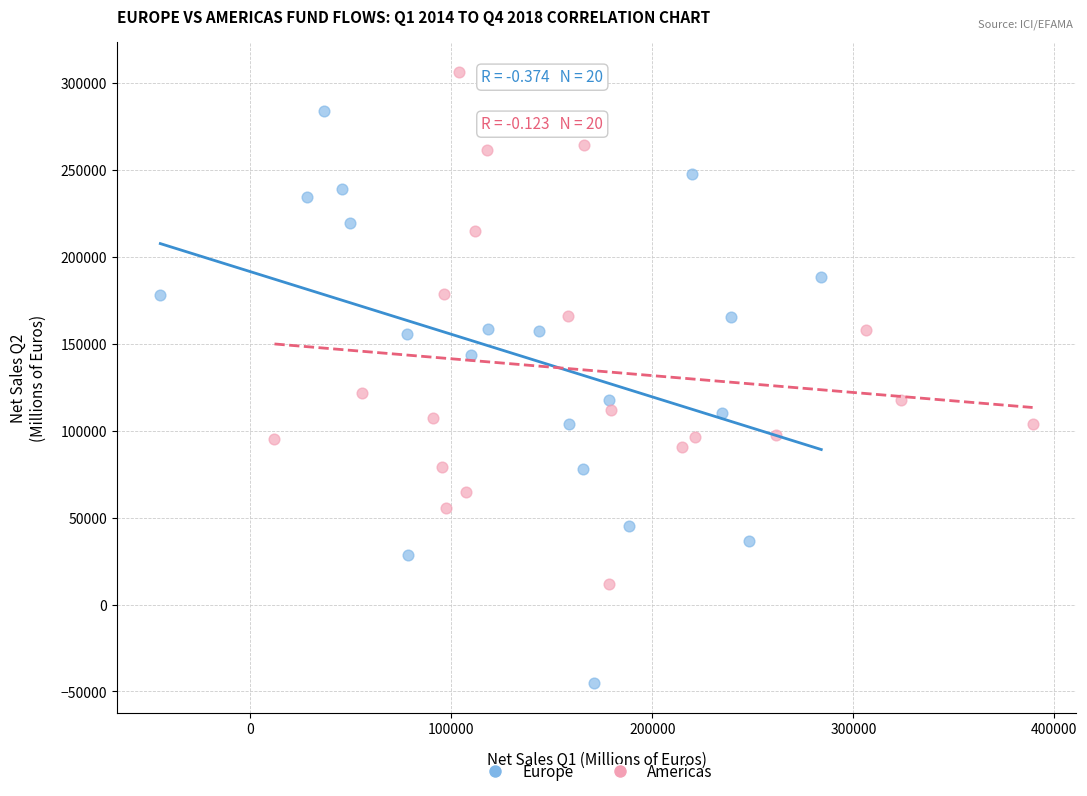

Which series has the widest spread of Y values?

Europe